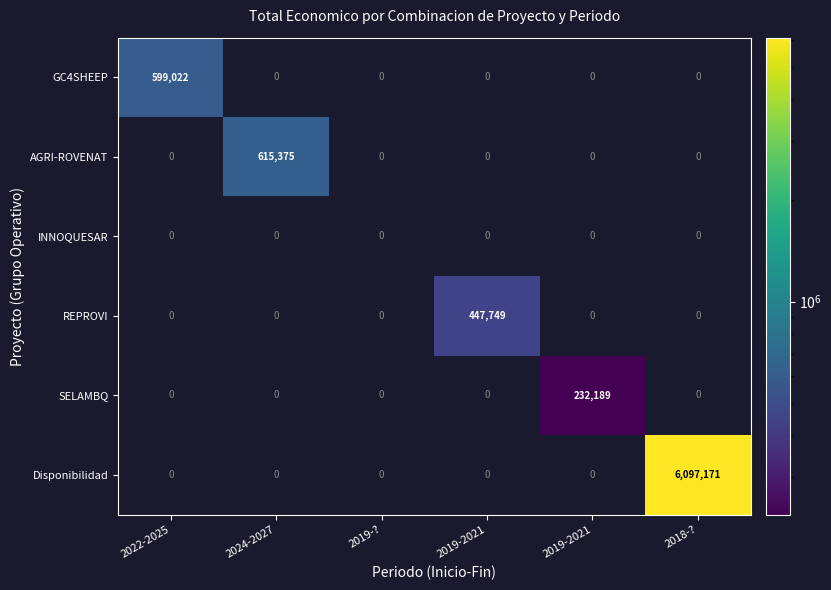

Rank the categories by INNOQUESAR value from highest to lowest.

2022-2025, 2024-2027, 2019-?, 2019-2021, 2019-2021, 2018-?